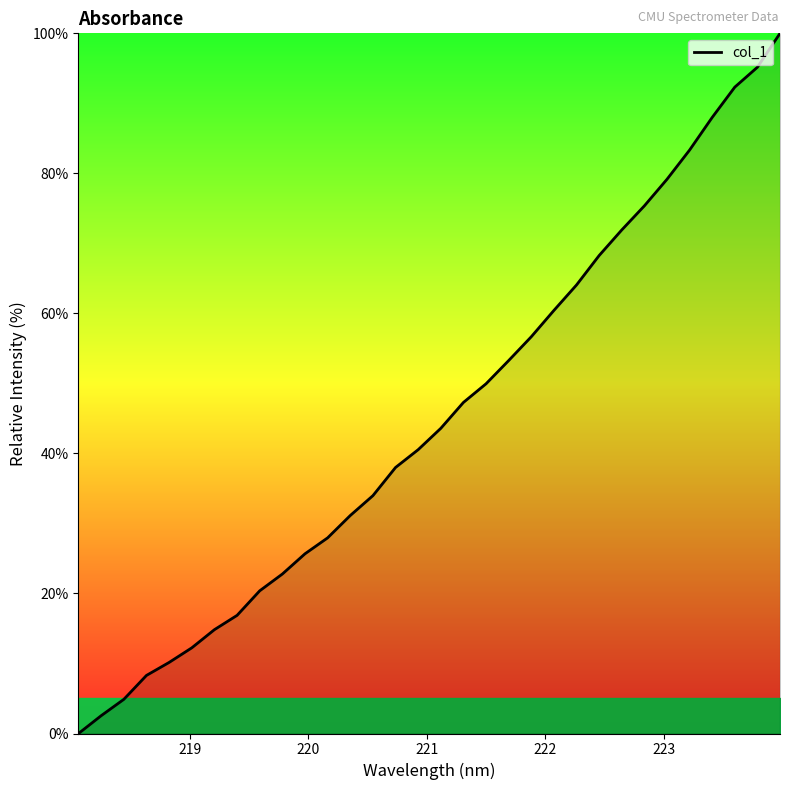

True or false: the data has more than 1 interior local peaks.

False